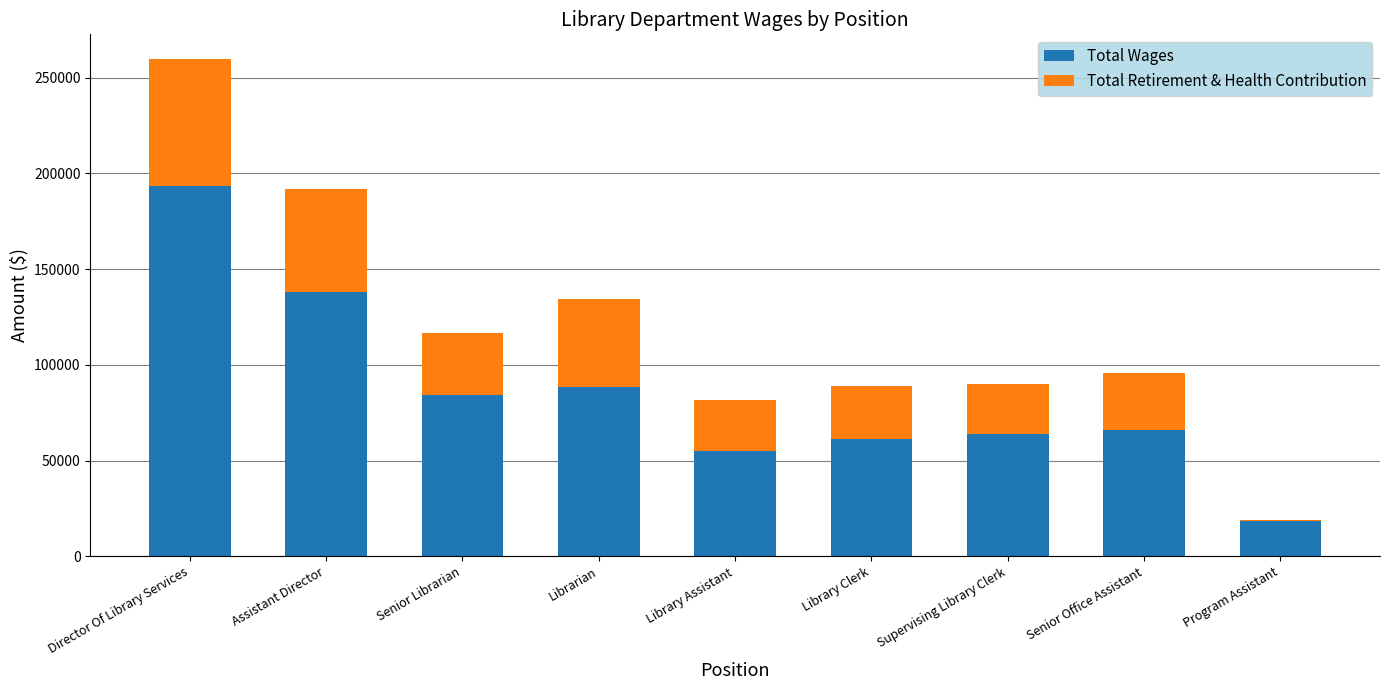

True or false: Total Wages has a value of 193237 at Director Of Library Services.

True